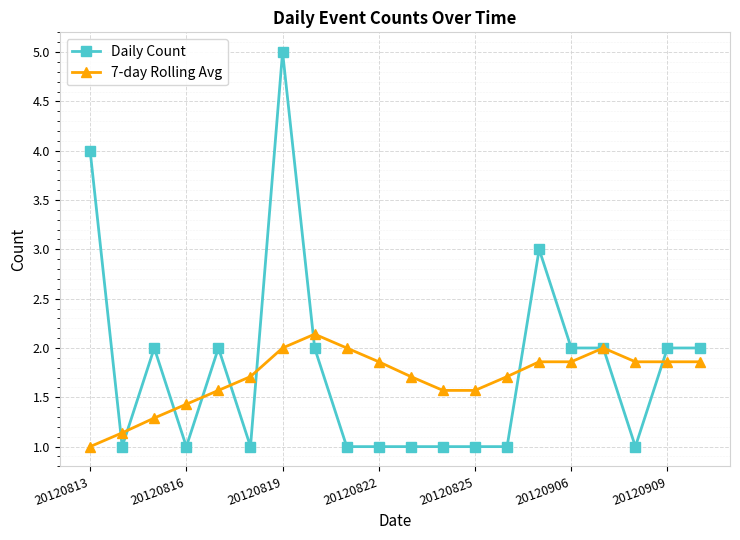

What is the value of the Daily Count point at the 10th from the left?

1.0